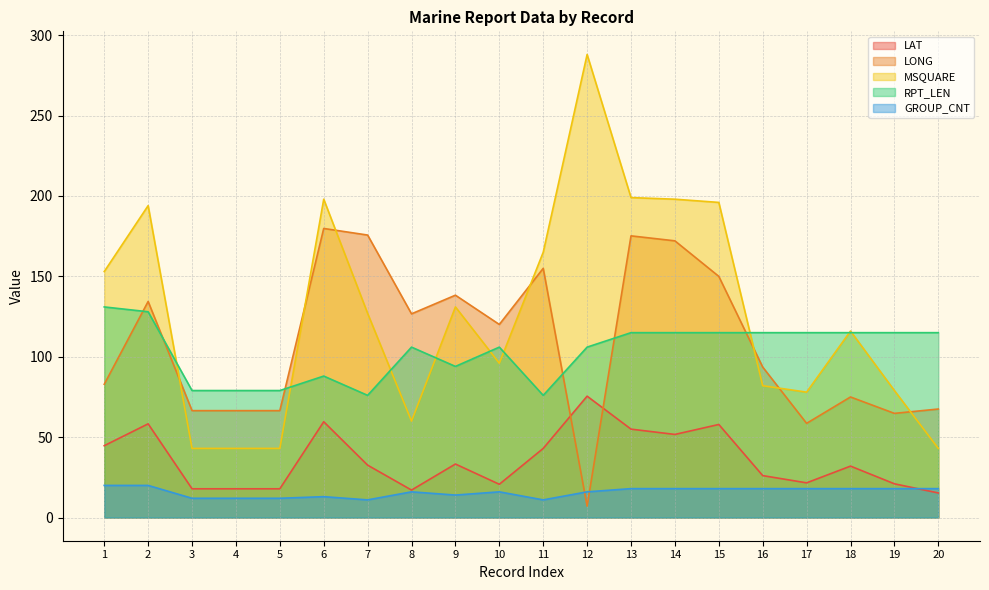

What is the sum of all RPT_LEN values?

2068.0